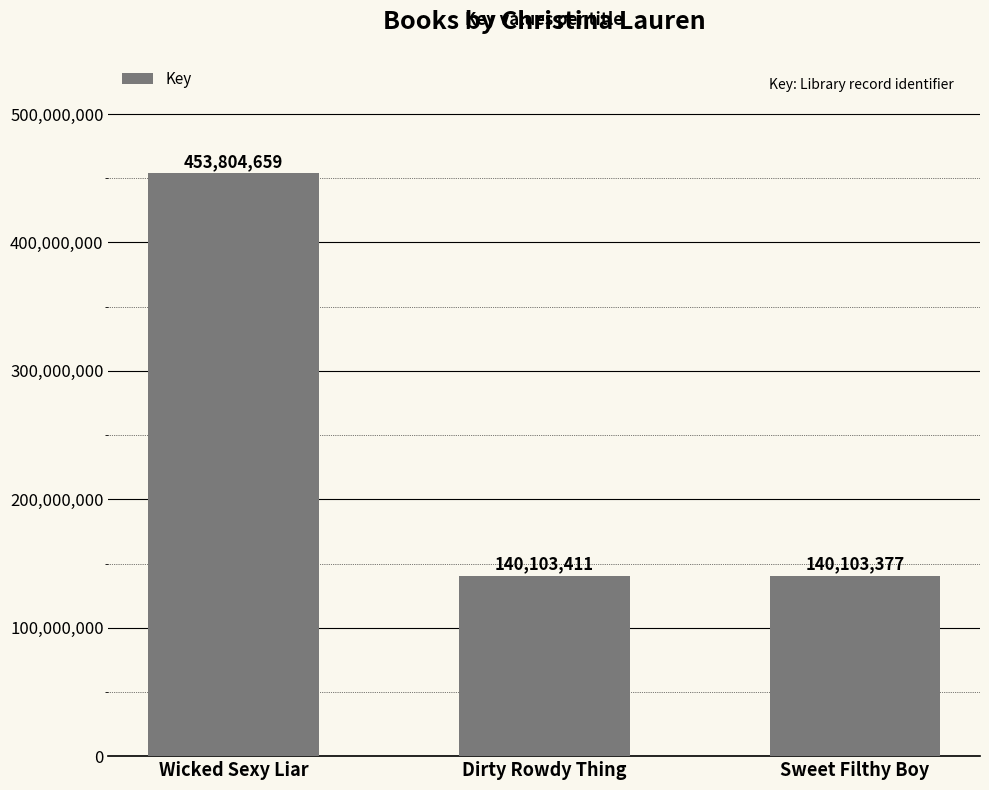

Is it true that the value at Wicked Sexy Liar is 453804659?

True